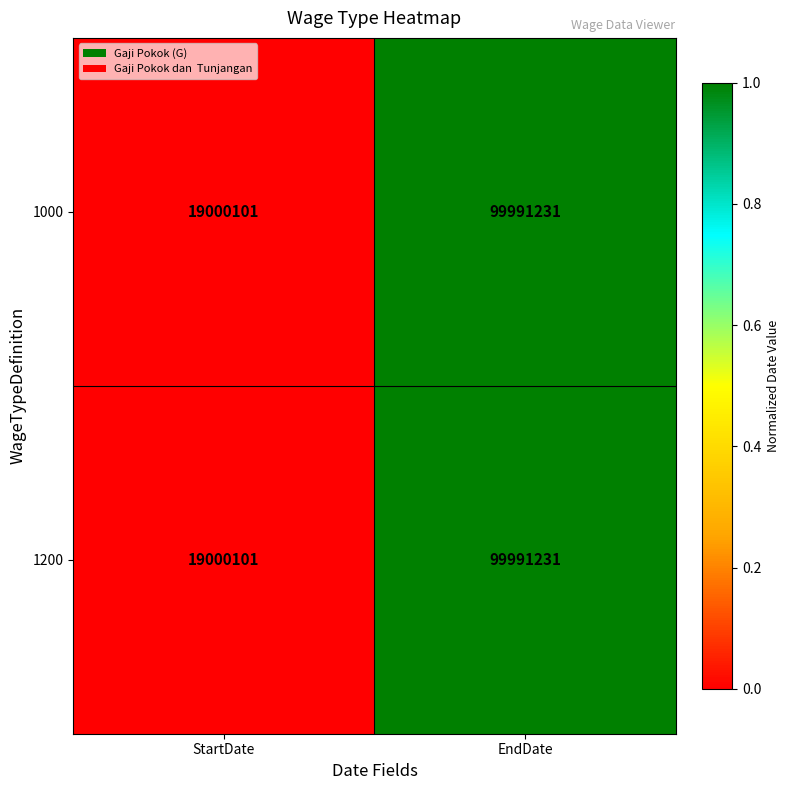

What is the difference between the maximum and minimum values in the 1000 series?

80991130